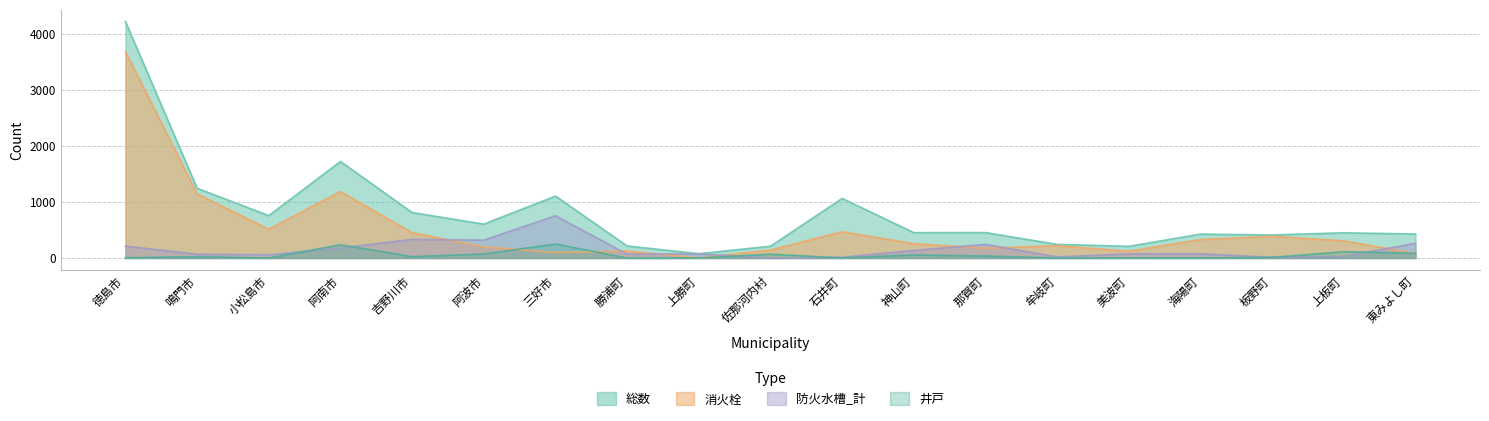

Is it true that 防火水槽_計 equals 69 at 勝浦町?

True